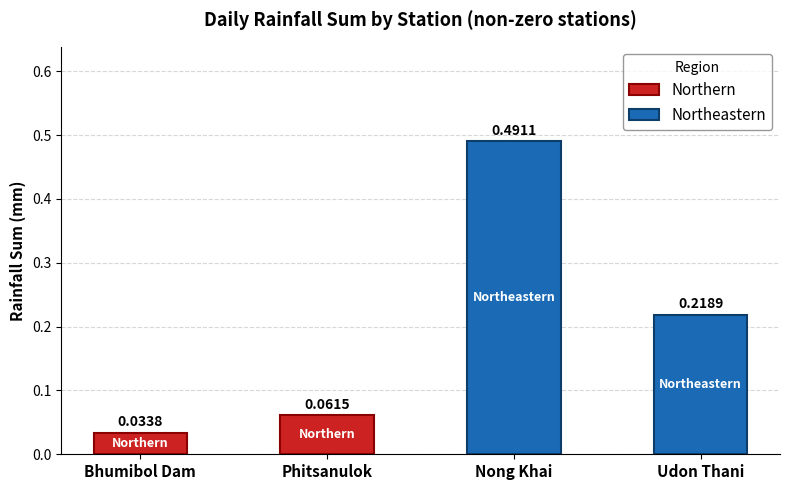

Rank the categories by Northern value from highest to lowest.

Phitsanulok, Bhumibol Dam